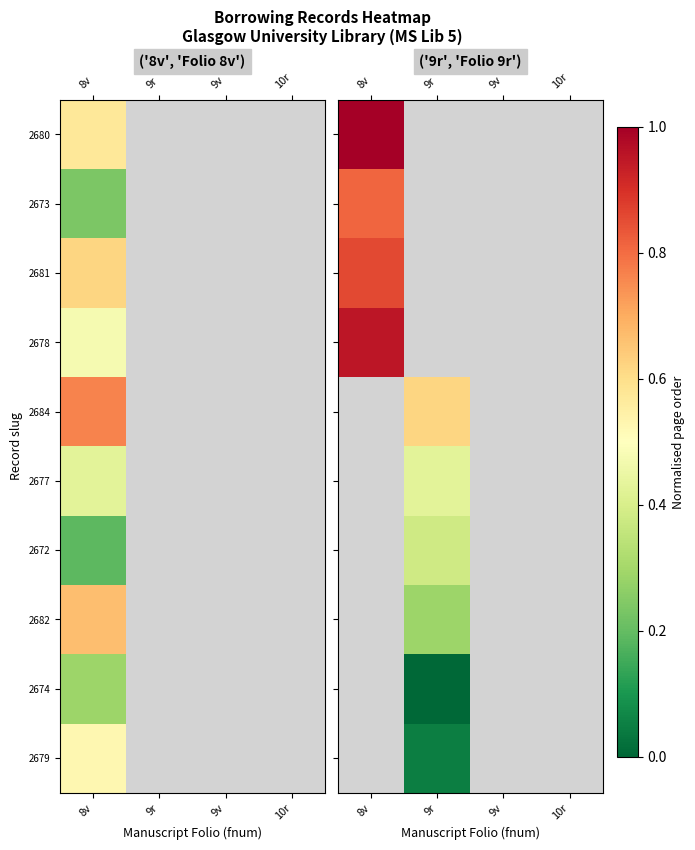

At which label does 2681 reach its minimum?

8v